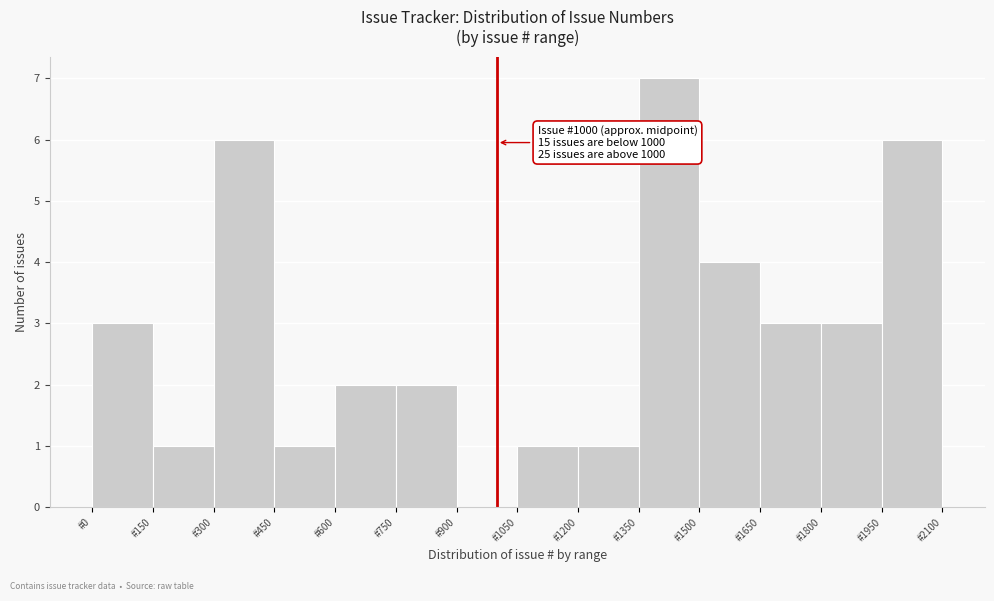

Which range on the x-axis has the tallest bar?

1350 to 1500